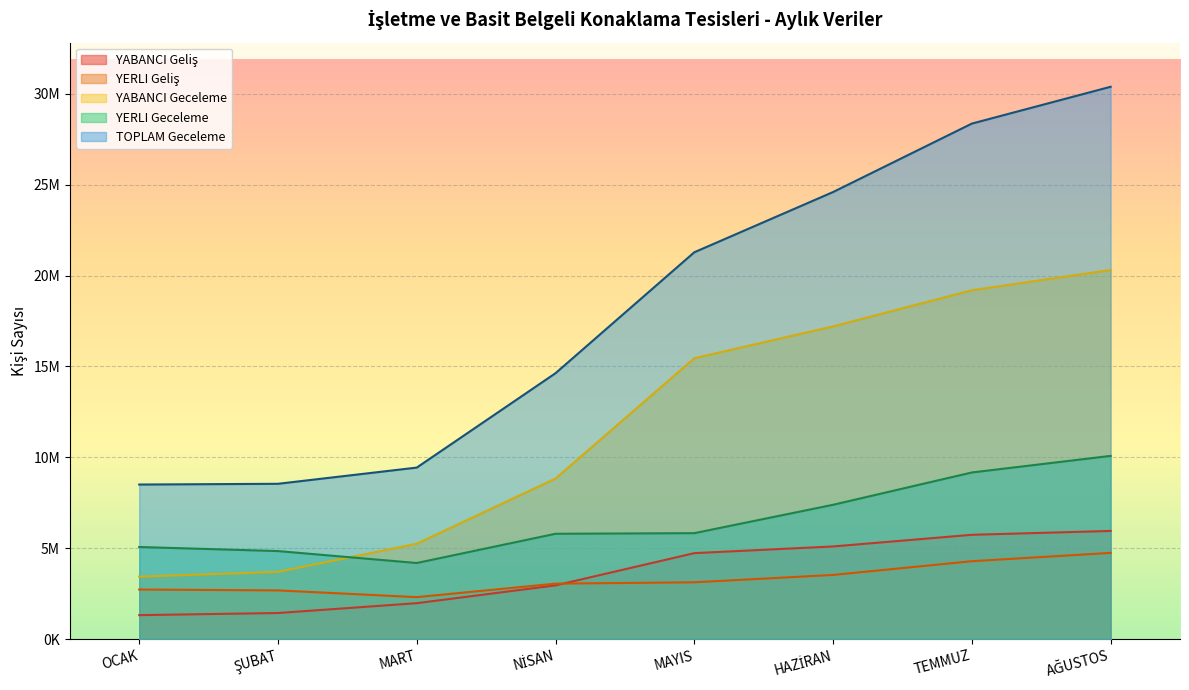

True or false: YERLI Geceleme has more than 2 interior local peaks.

False